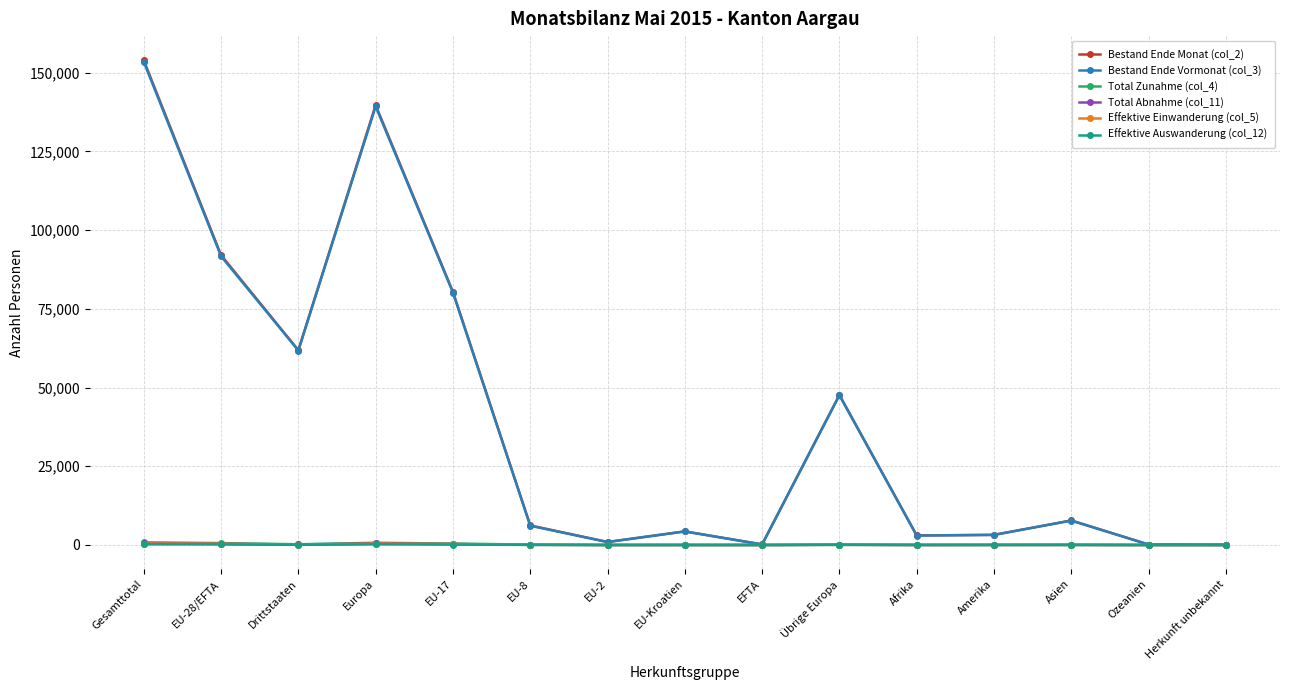

What is the minimum value for Bestand Ende Monat (col_2)?

59